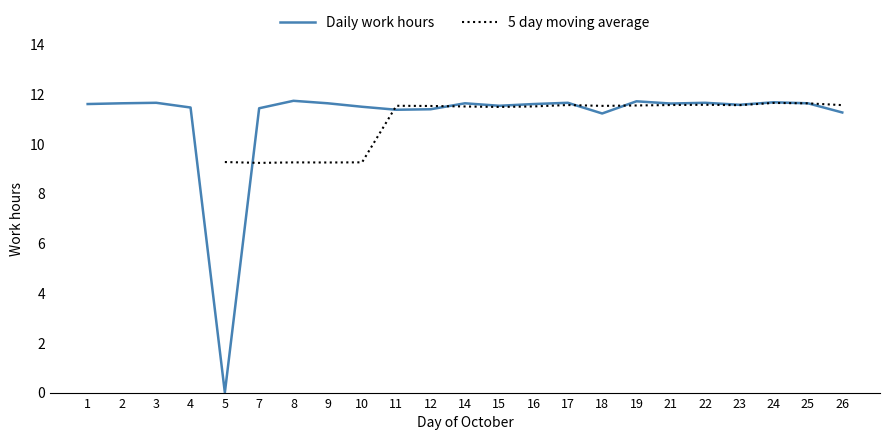

After their last crossing, which series has the higher values: 5 day moving average or Daily work hours?

5 day moving average